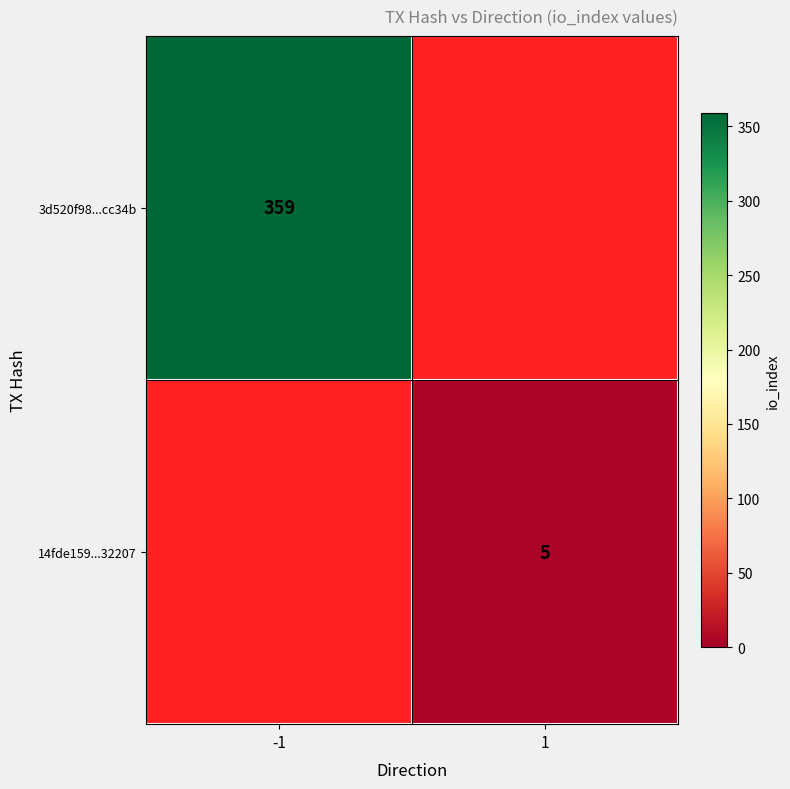

The value of 3d520f98...cc34b at -1 is 359. True or false?

True